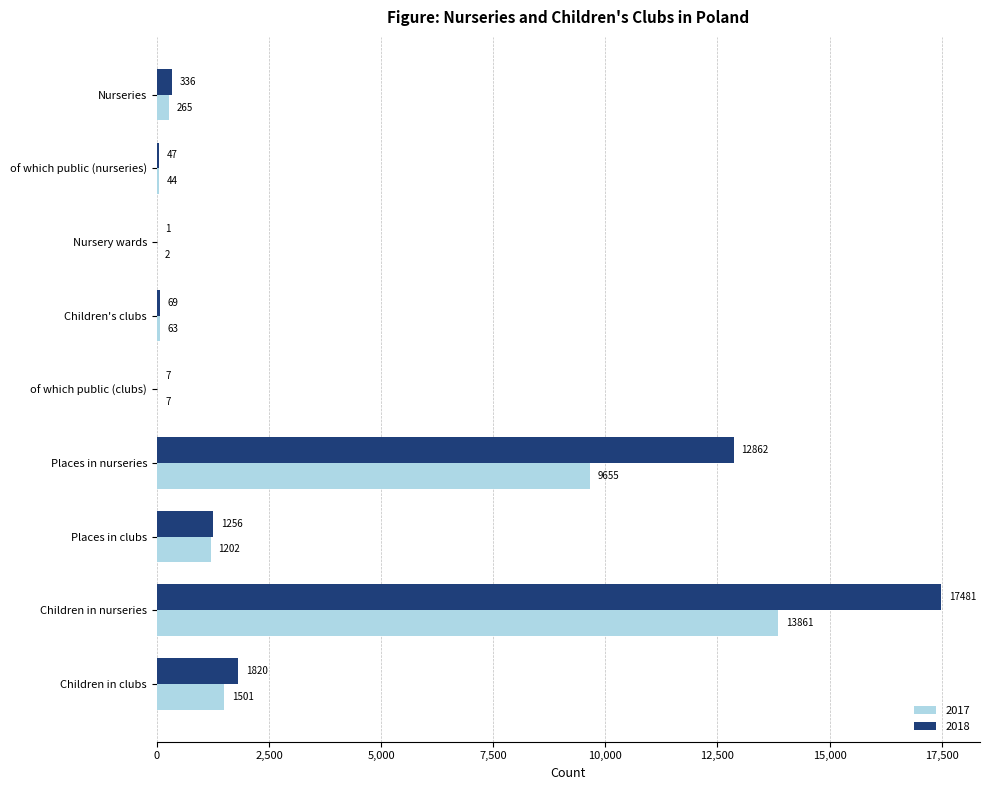

What is the sum of the 2017 values at Children in nurseries and Nursery wards?

13863